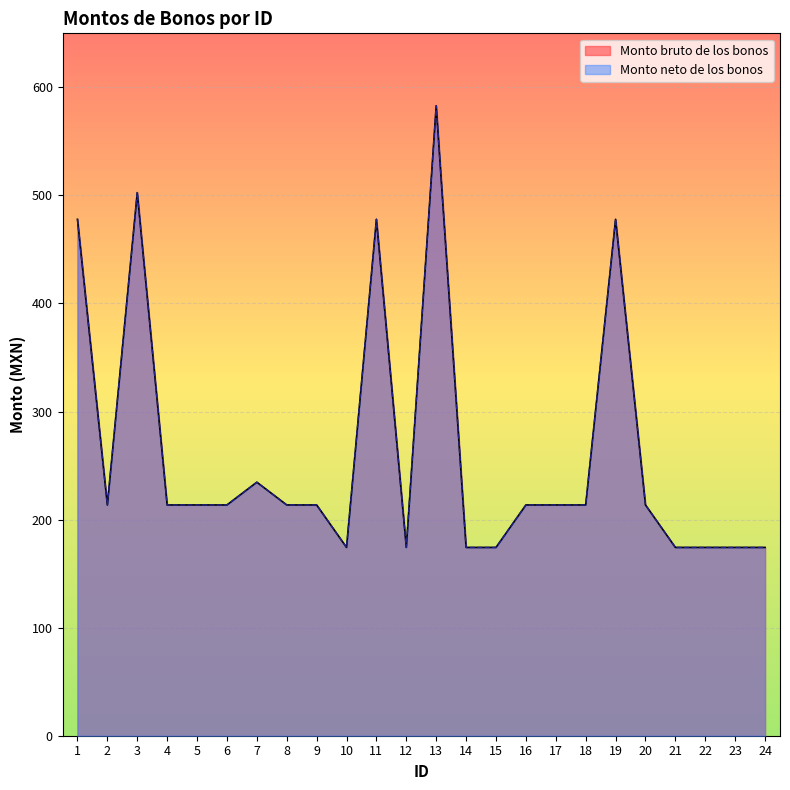

List the series in order of their peak value, highest first.

Monto bruto de los bonos, Monto neto de los bonos